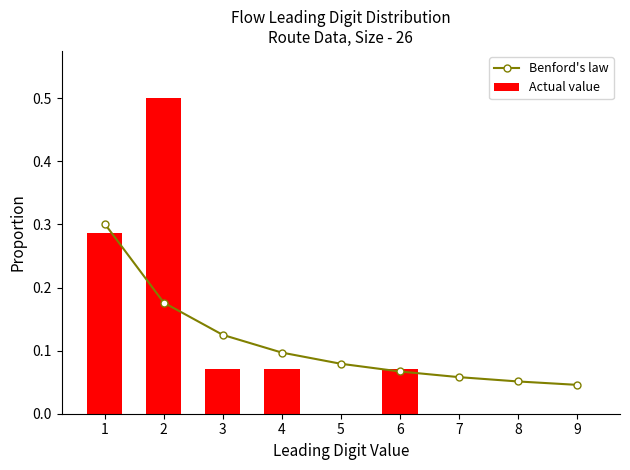

What is the difference between the second highest and second lowest values in the Actual value series?

0.3